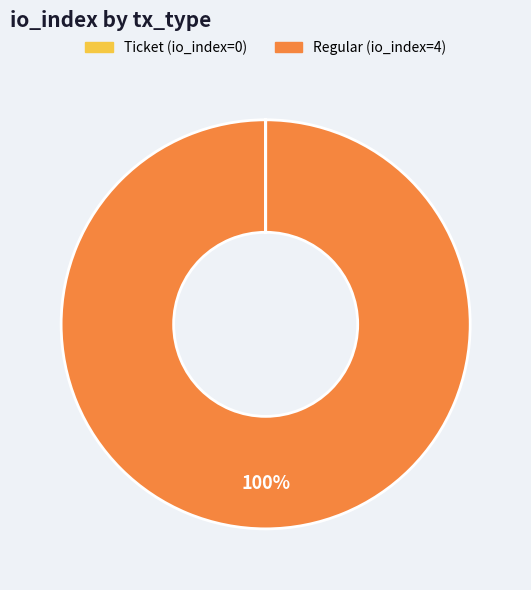

To the nearest percent, what percentage of the pie is Regular (io_index=4)?

100%